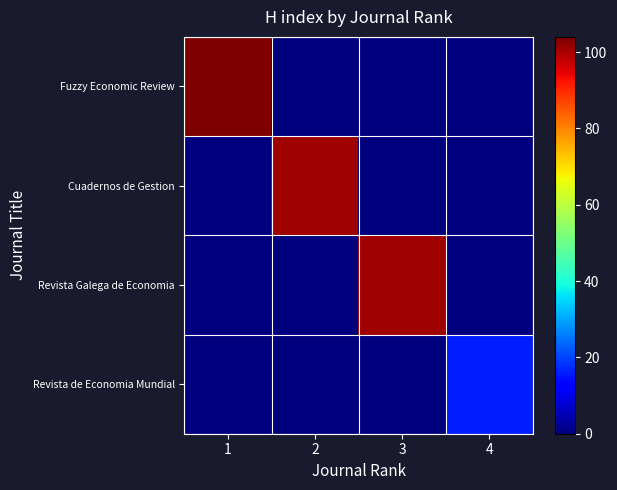

At 3, list the series in order from largest to smallest.

Revista Galega de Economia, Fuzzy Economic Review, Cuadernos de Gestion, Revista de Economia Mundial